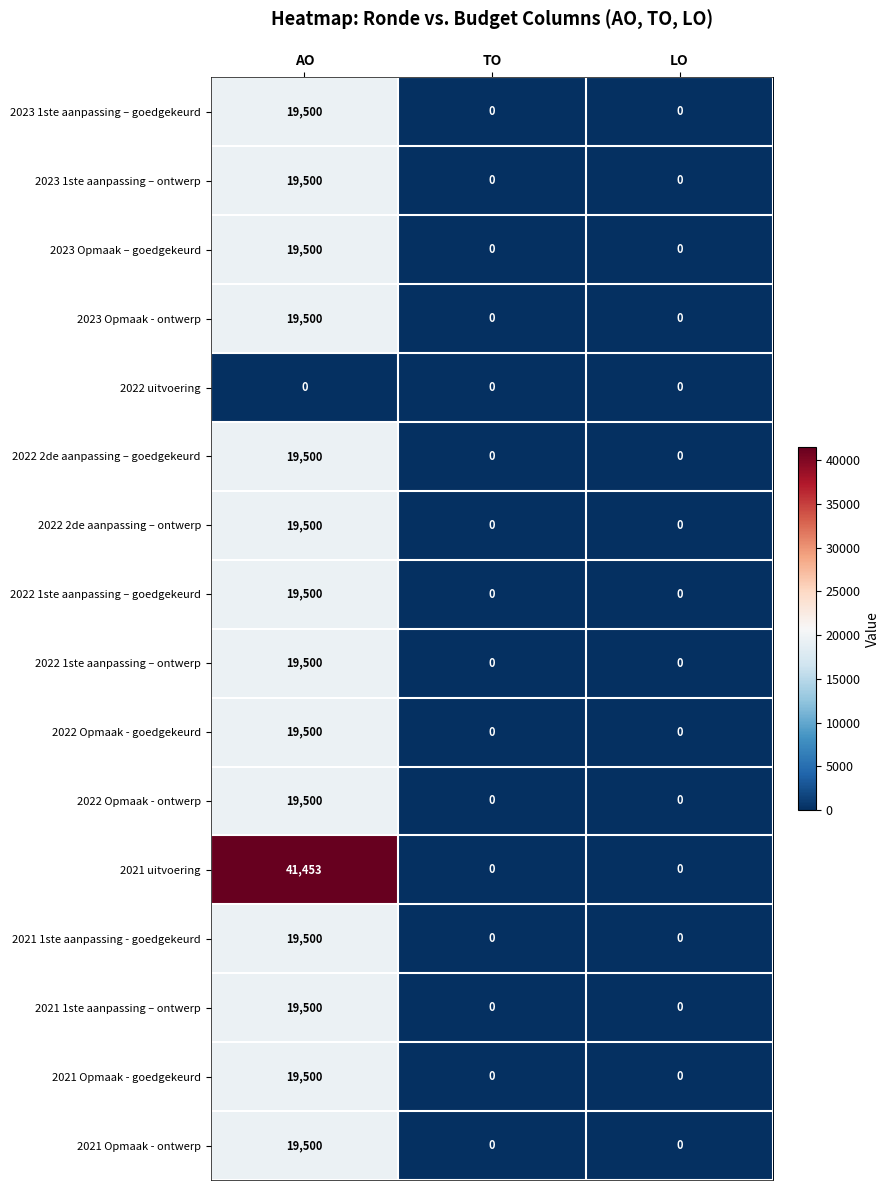

What is the maximum value shown in the chart?

41453